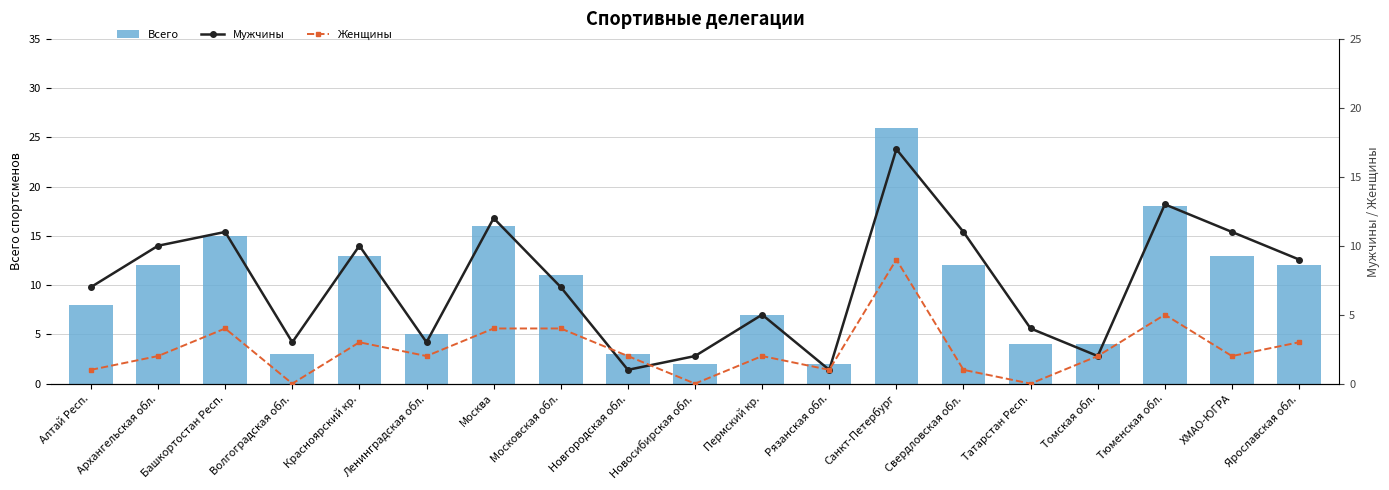

Between Рязанская обл. and Томская обл., which series saw the biggest shift?

Всего